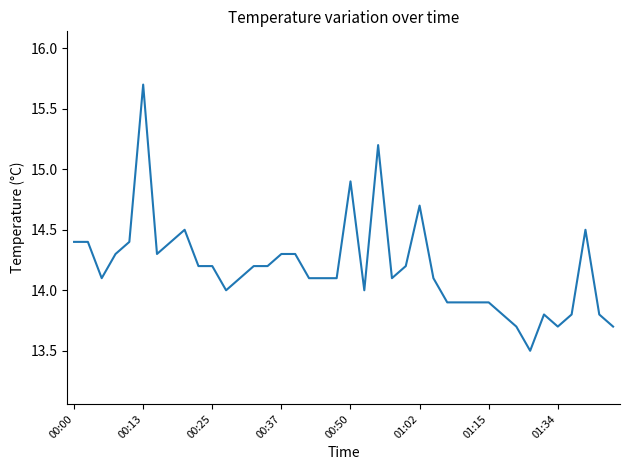

What is the maximum value shown in the chart?

15.7